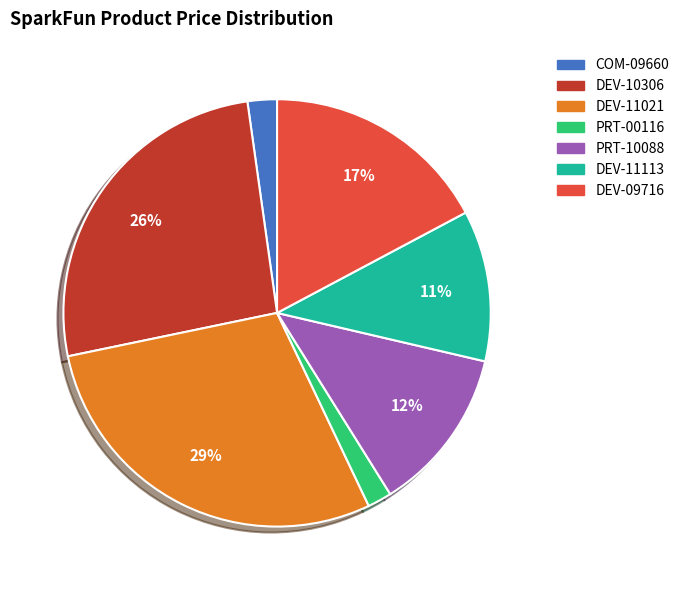

To the nearest percent, what is the average slice percentage?

14%